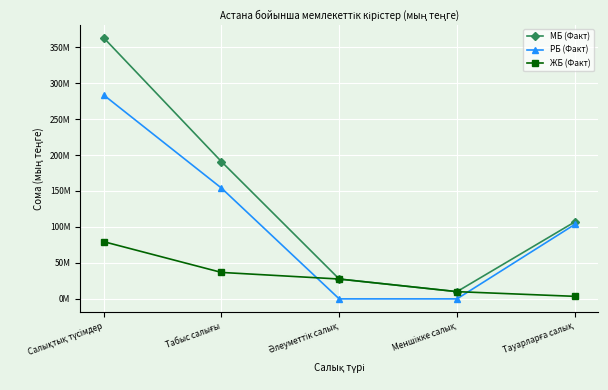

What are all the series names shown in the legend?

МБ (Факт), РБ (Факт), ЖБ (Факт)